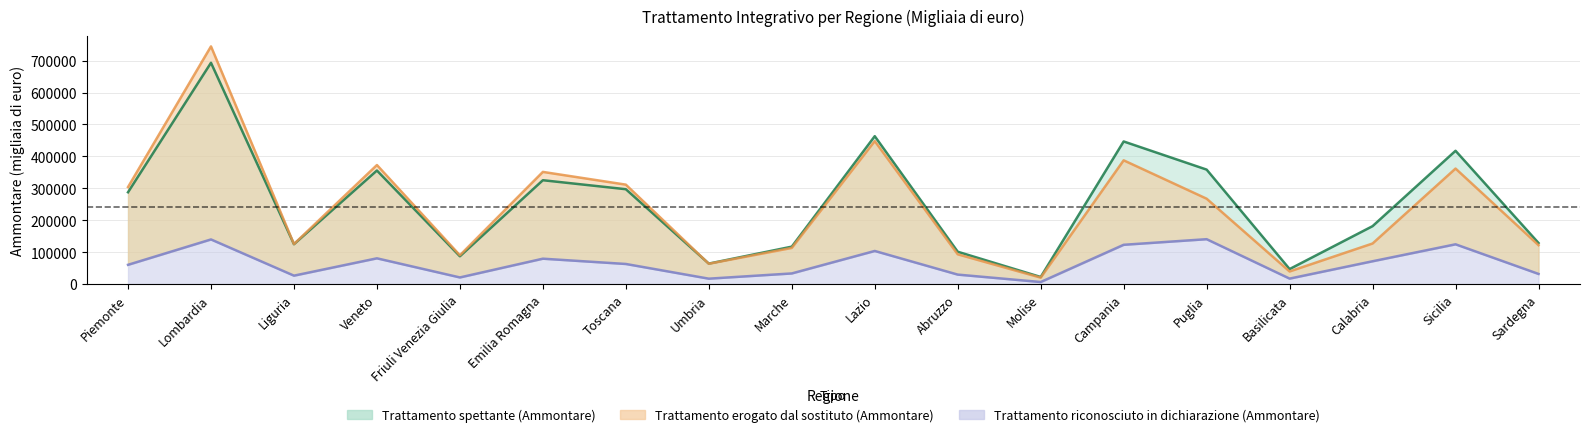

Reading left to right, list all the values displayed in this chart.

Trattamento spettante (Ammontare): 287573	693151	124872	355703	87074	325292	297122	64107	117182	463239	101277	22181	446695	358536	46989	181406	417489	128647
Trattamento erogato dal sostituto (Ammontare): 303834	744495	125422	372881	90240	351350	311450	63613	113164	447822	93209	20082	387607	267368	39438	127034	361791	121885
Trattamento riconosciuto in dichiarazione (Ammontare): 60296	139782	26345	80636	20749	79491	62925	16895	33286	103679	29650	6411	123019	140572	17109	71434	124536	31758